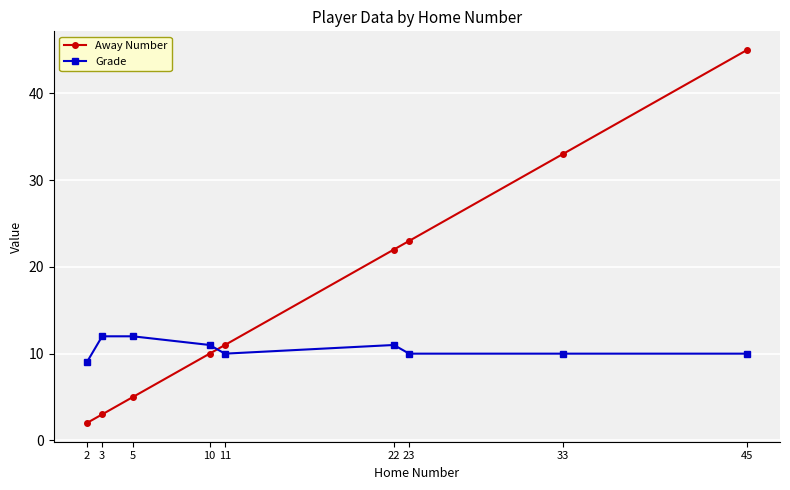

How many lines are shown in the chart?

2